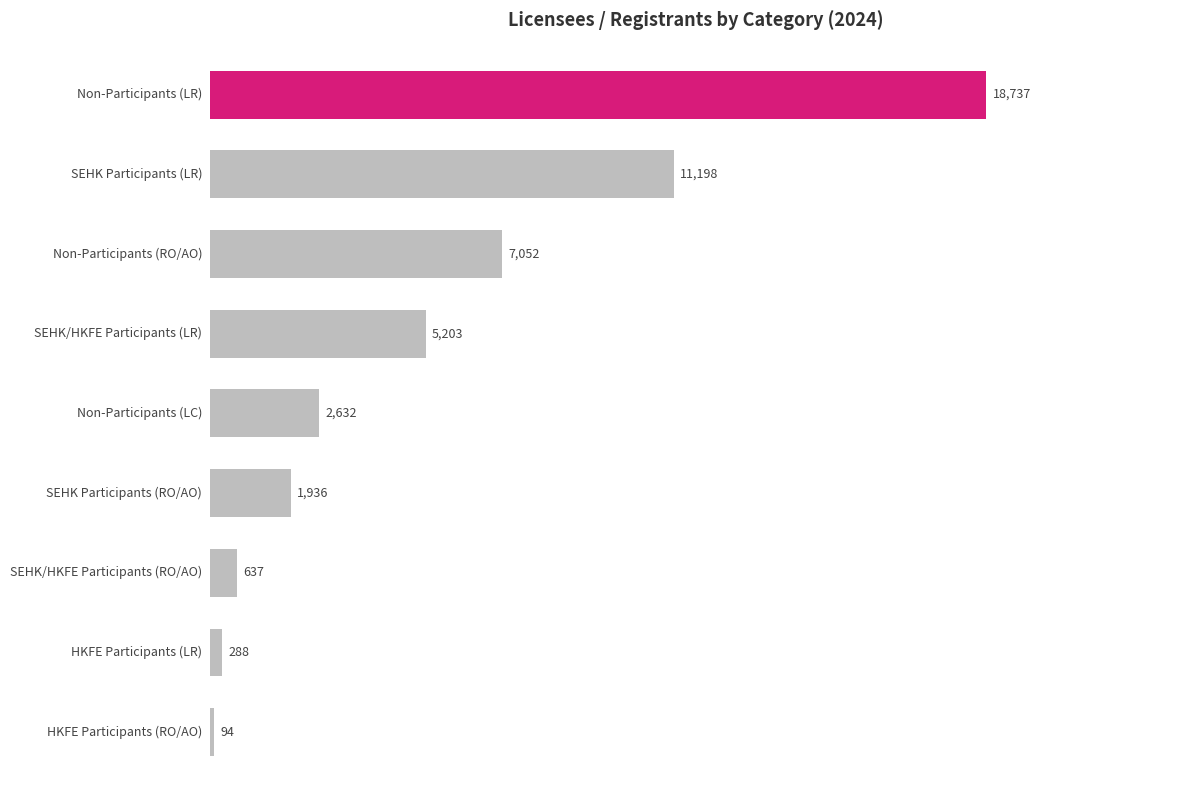

What is the sum of all values?

47777